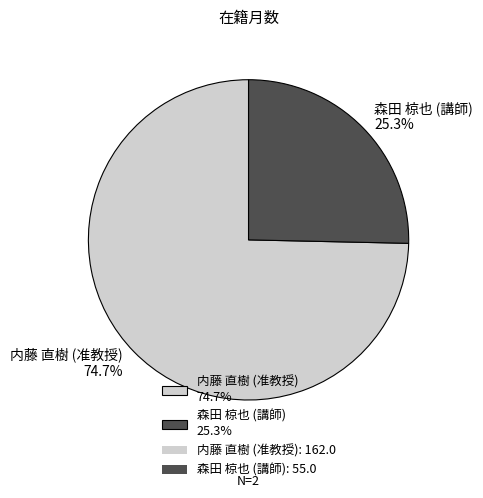

To the nearest percent, what is the difference between the largest and smallest slice percentages?

49%